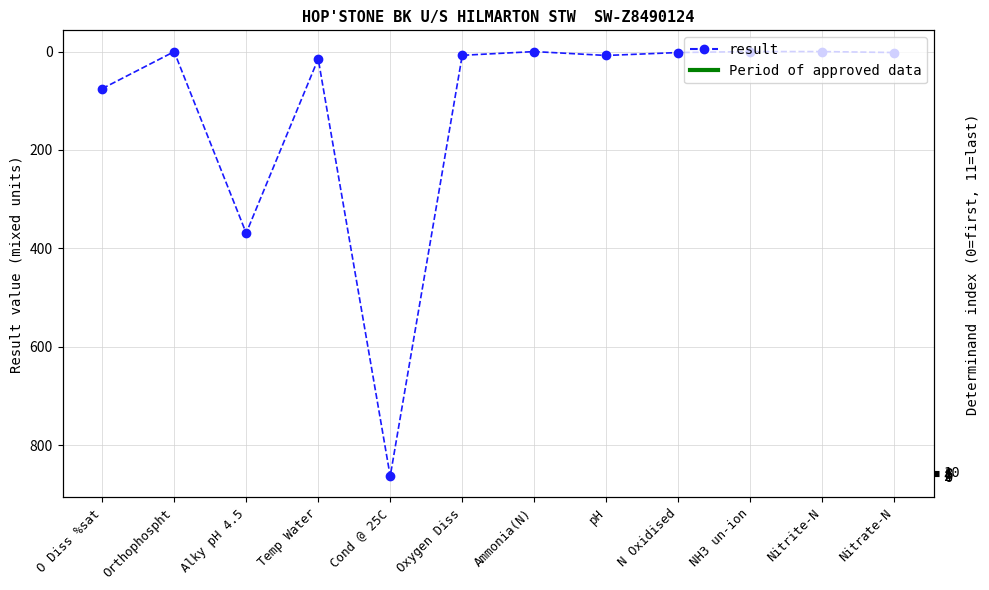

The chart shows a value of 0.8 at N Oxidised. True or false?

False